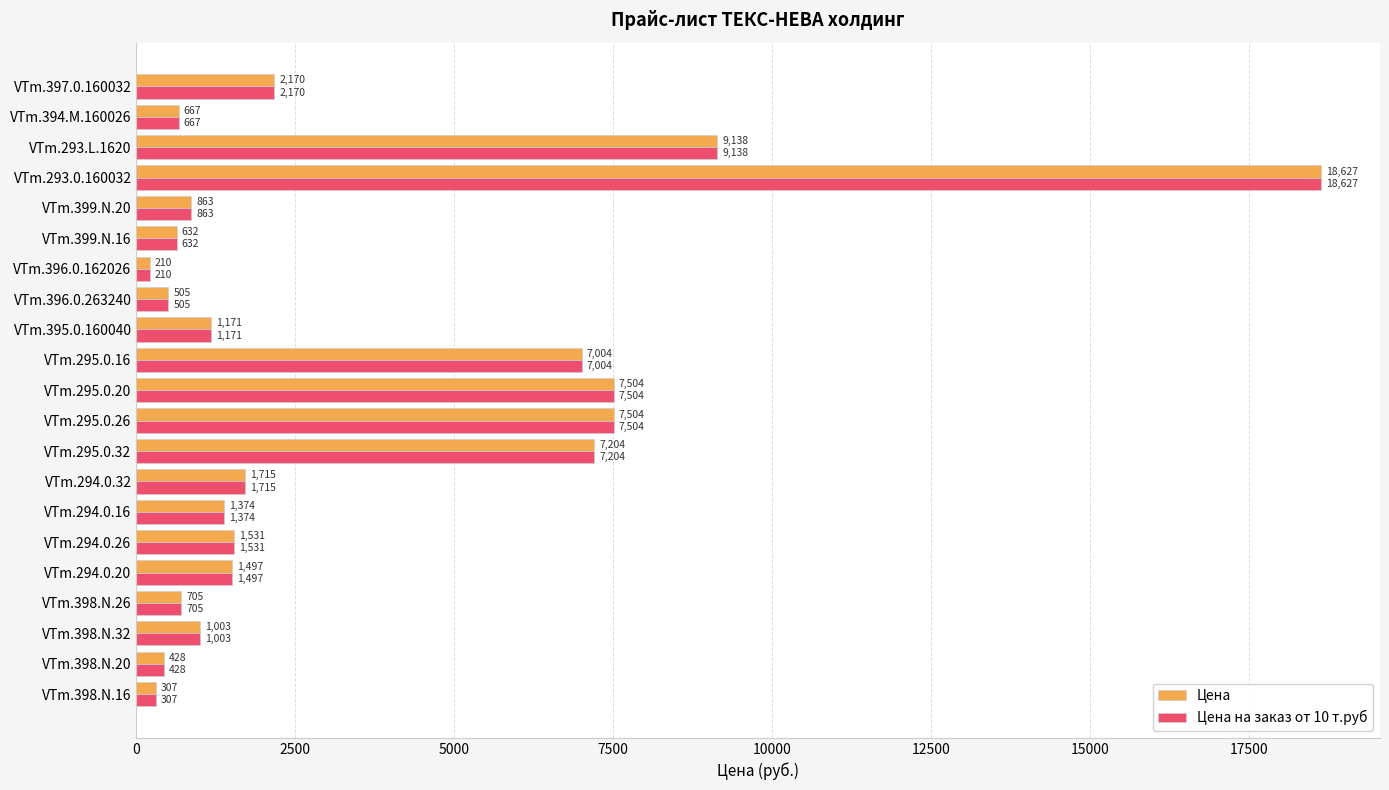

What is the minimum value shown in the chart?

210